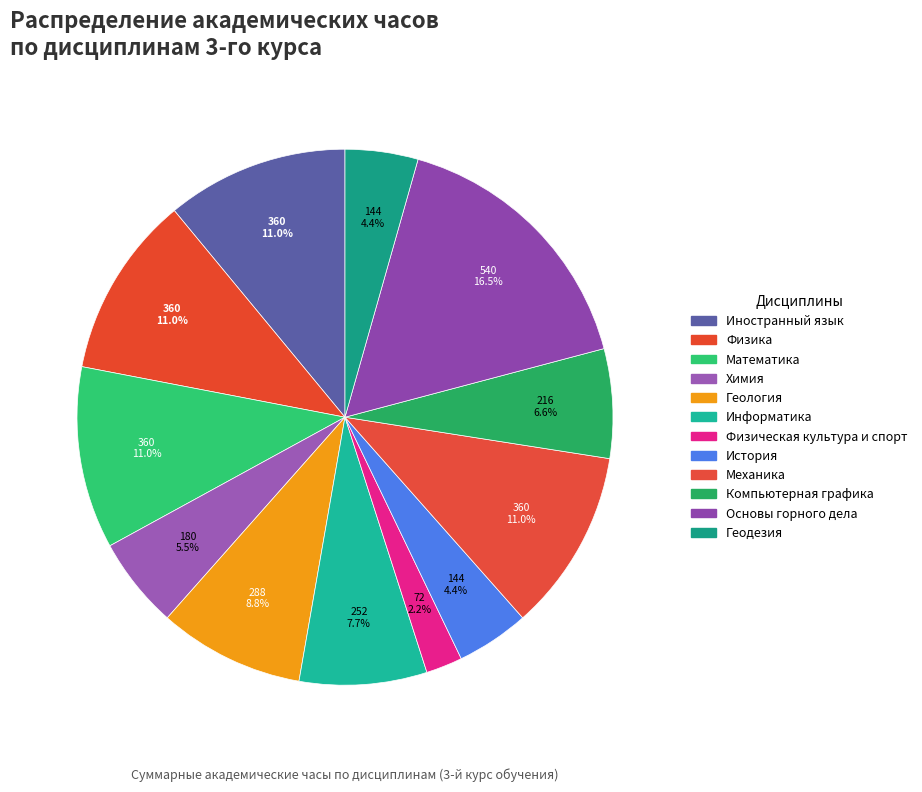

How many slices are in this pie chart?

12